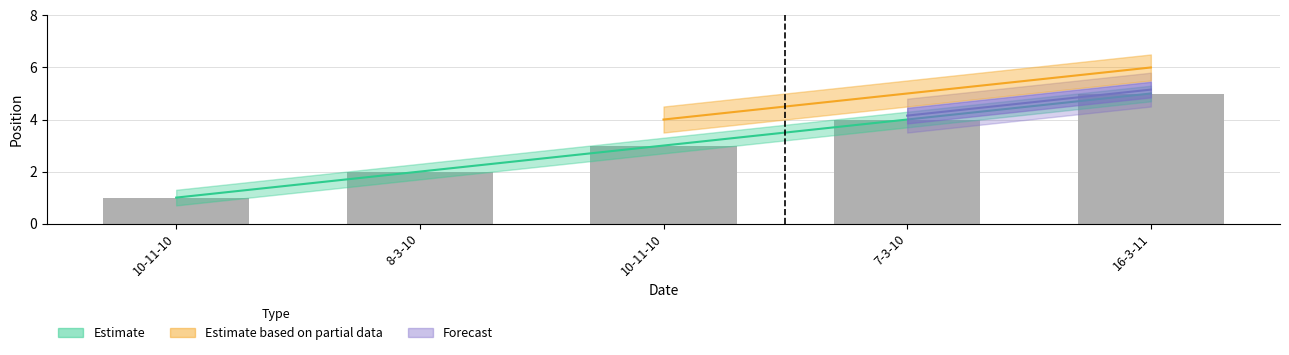

Count the values in the range 2 to 4.

3